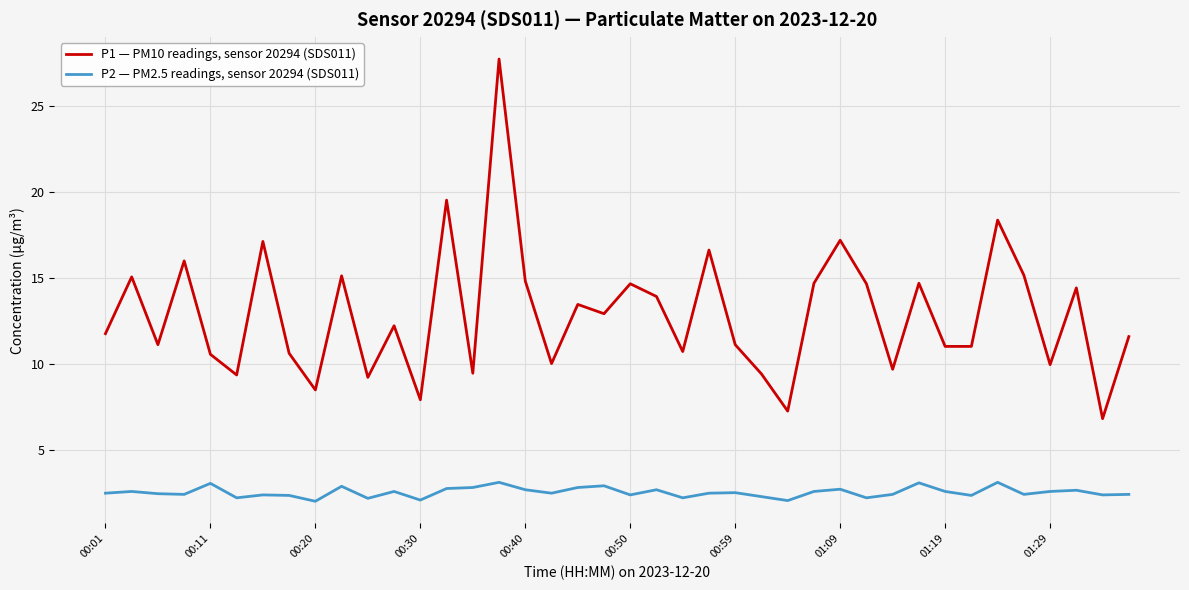

List the series in order of their overall mean, lowest first.

P2 — PM2.5 readings, sensor 20294 (SDS011), P1 — PM10 readings, sensor 20294 (SDS011)